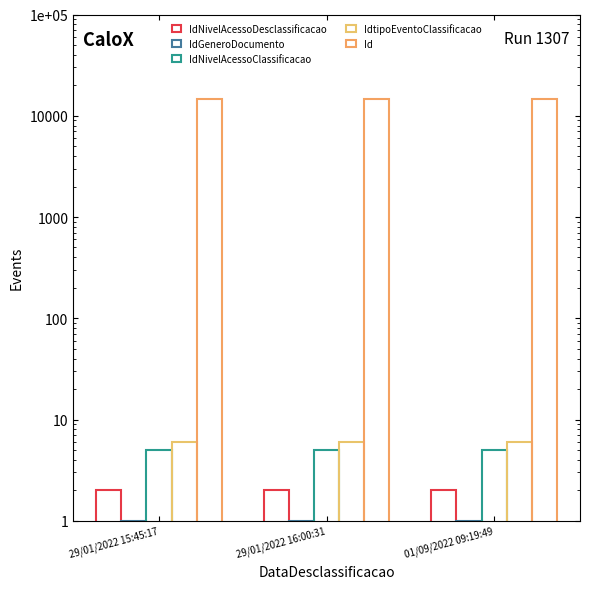

Which series has the largest range (max minus min)?

Id